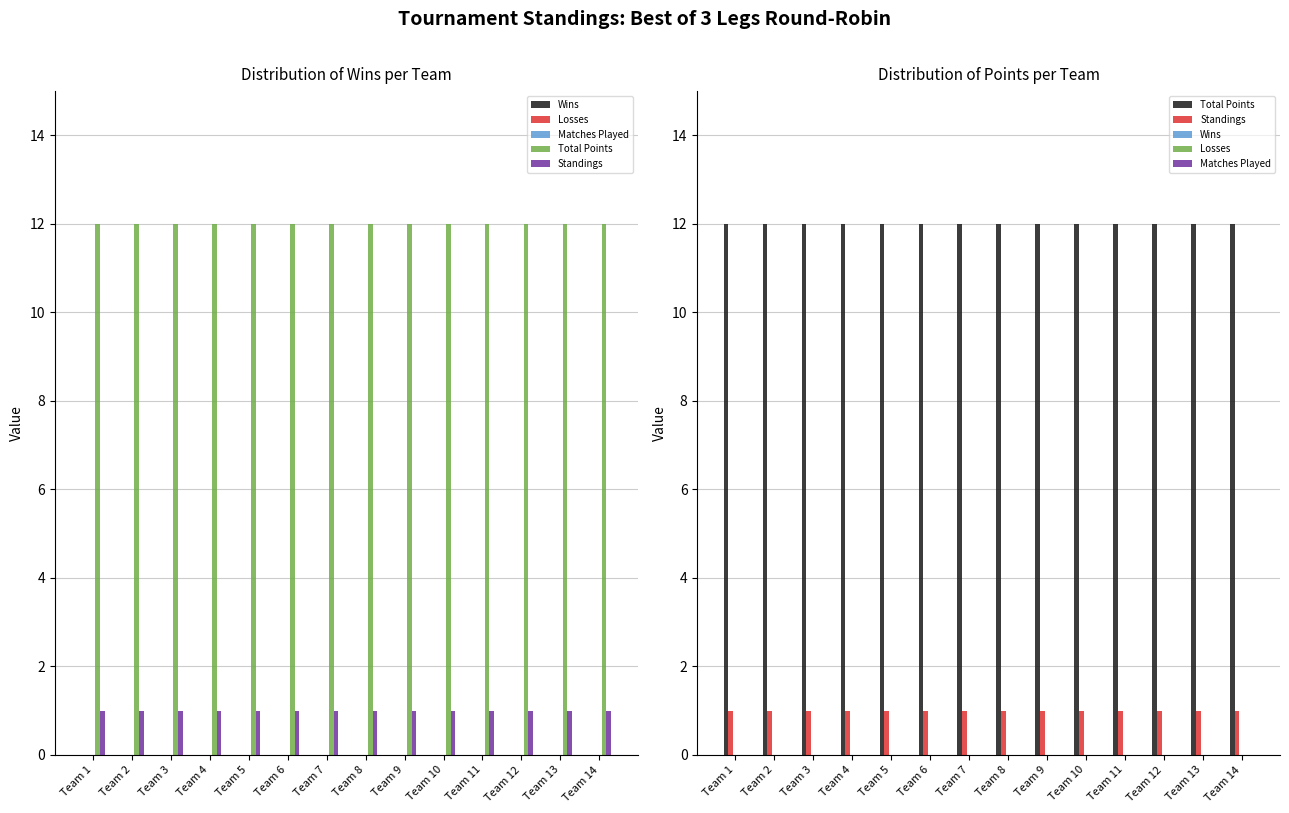

Where is Wins nearest to the value 0?

Team 1